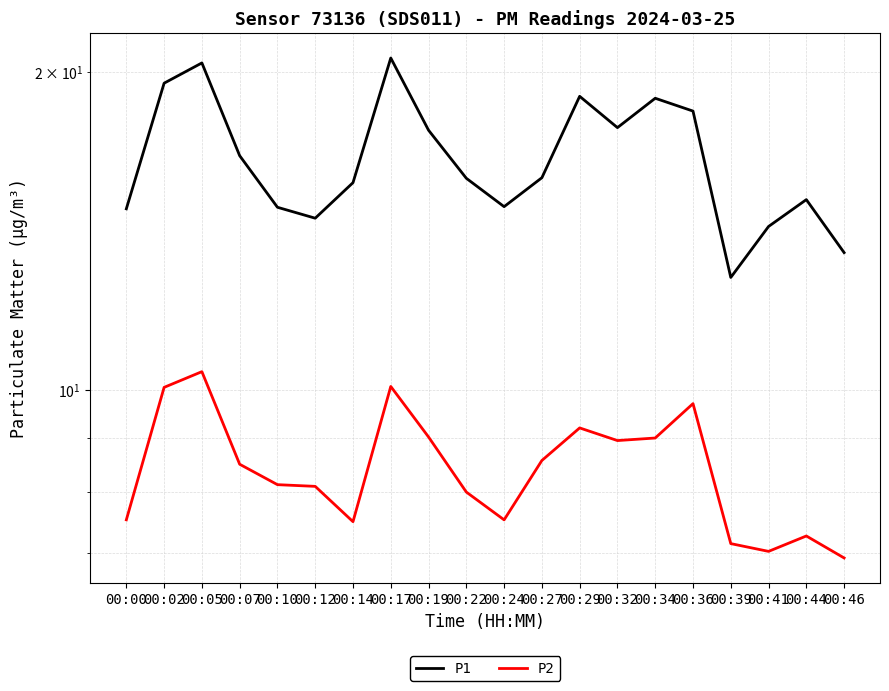

What is the minimum value shown in the chart?

6.9